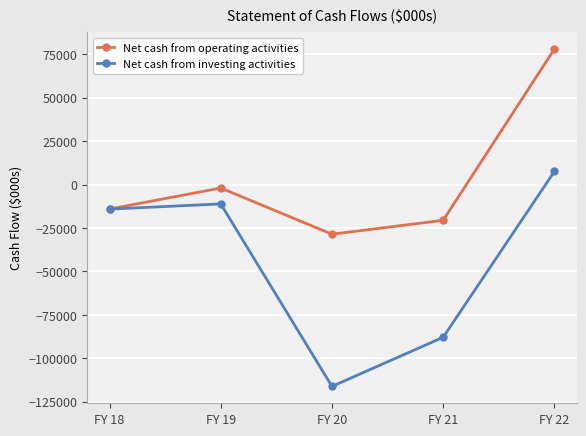

The Net cash from operating activities series shows -22105 at FY 18. True or false?

False